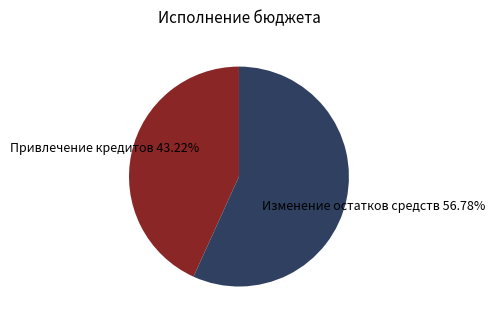

Is there any slice that represents more than half of the pie?

Yes